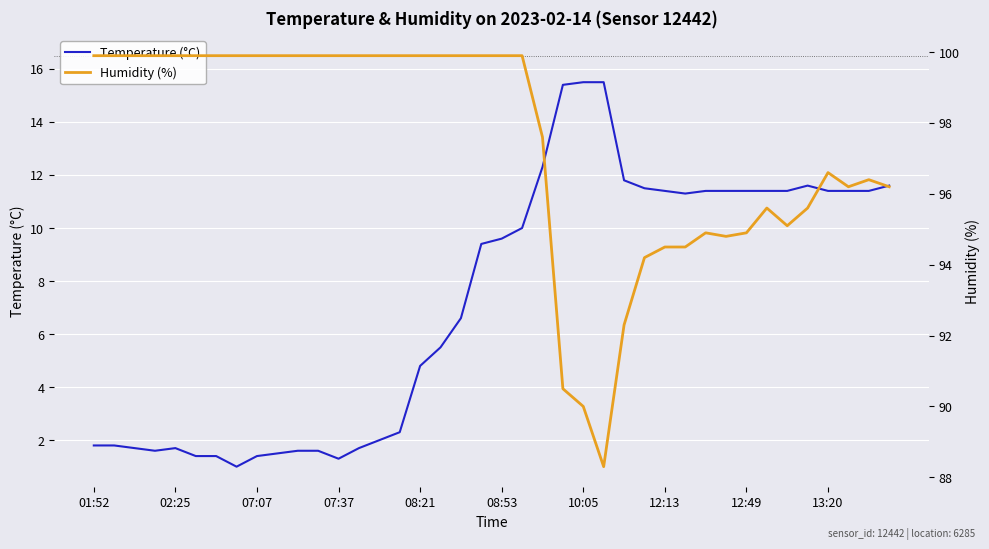

True or false: Temperature (°C) has a value of 5.5 at 17.

True